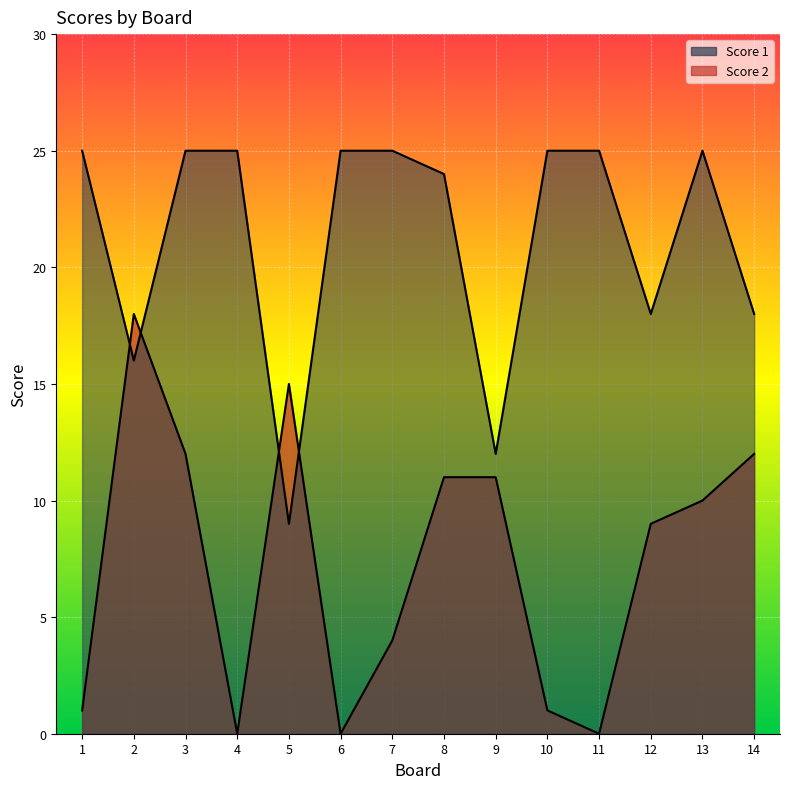

What are all the series names shown in the legend?

Score 2, Score 1